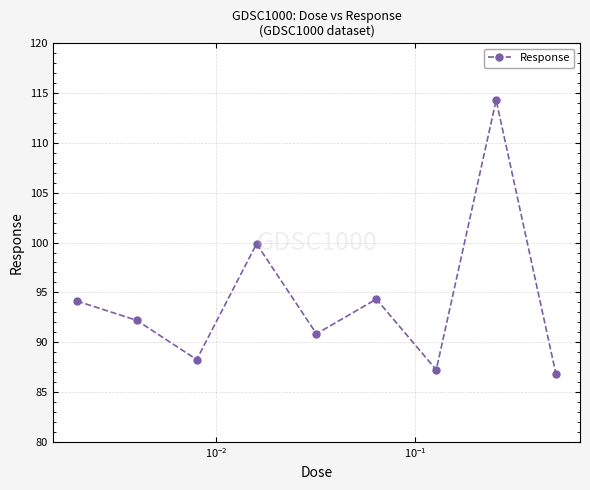

What is the value of the 7th point from the left?

87.2